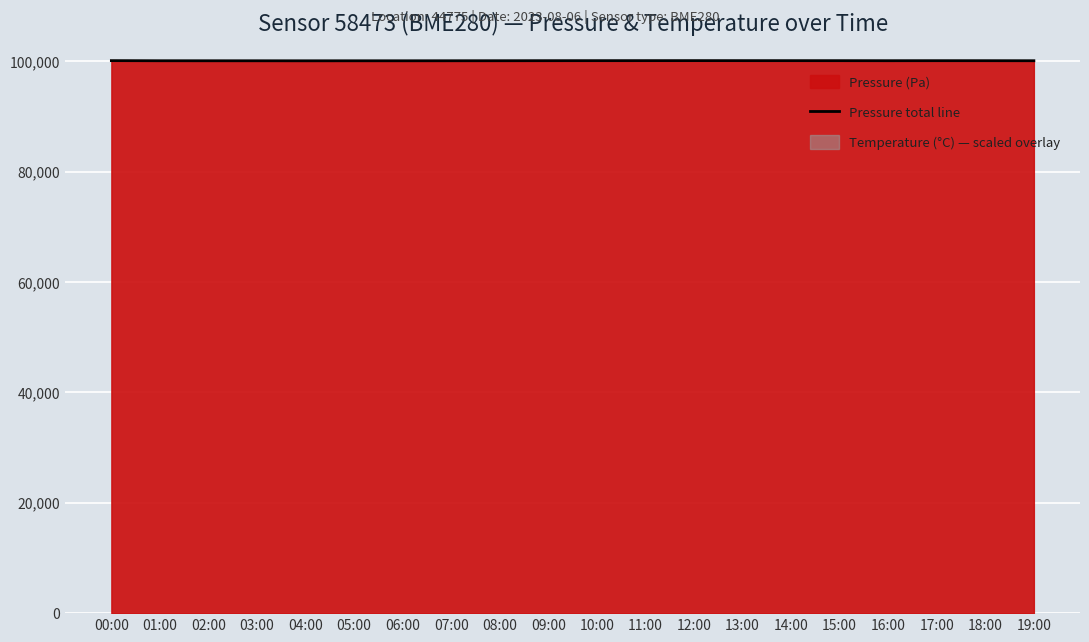

Which label corresponds to the largest value in the chart?

12:00